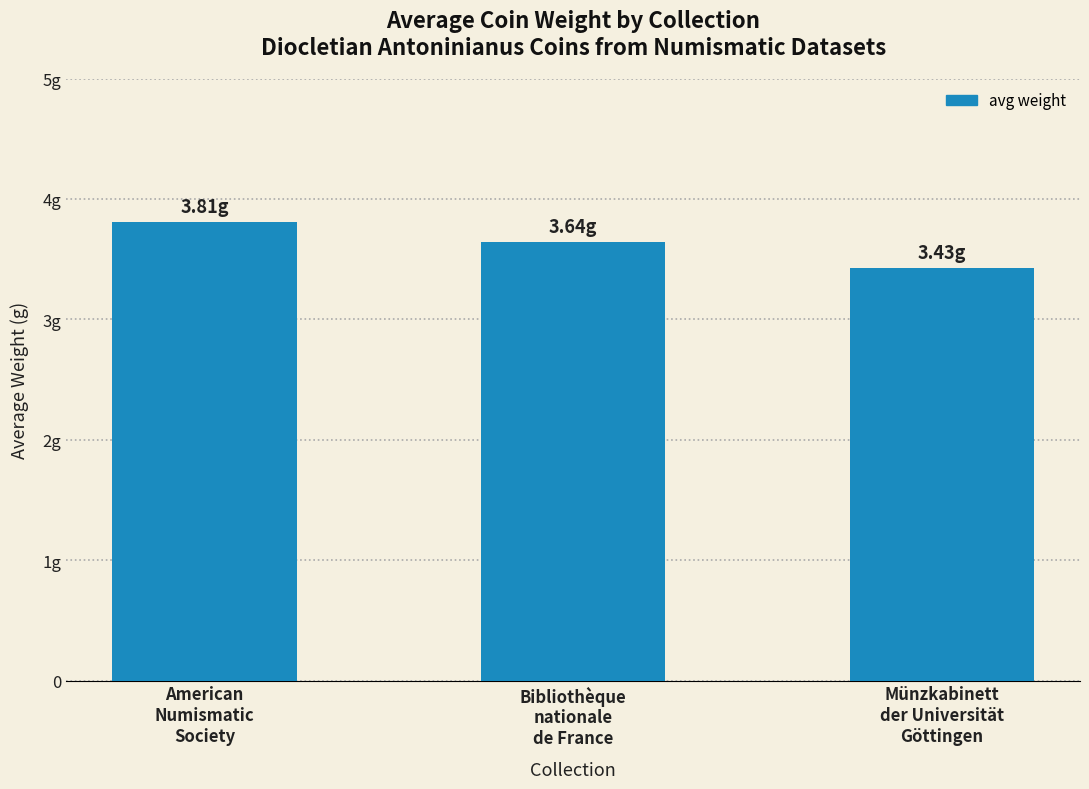

What is the label of the 3rd bar from the right?

American
Numismatic
Society